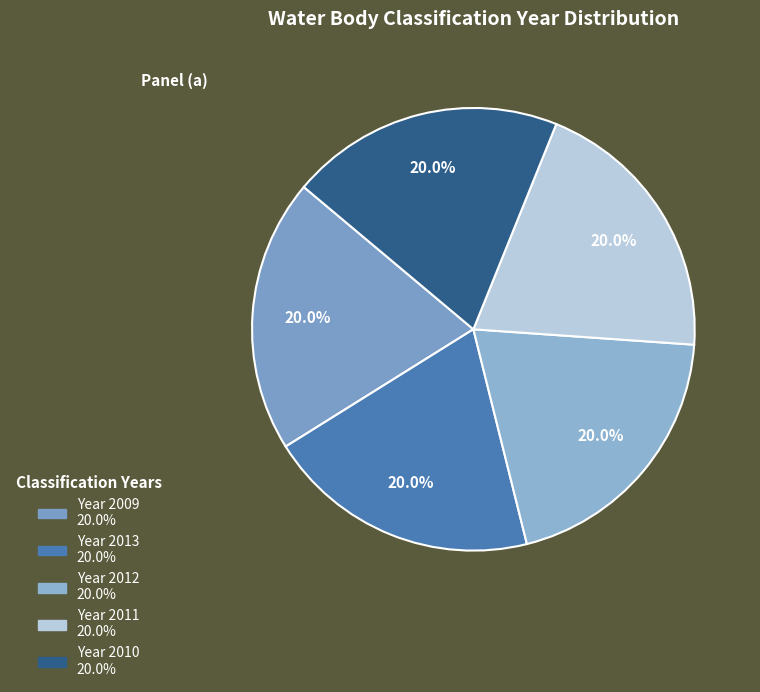

How many segments does this pie chart have?

5